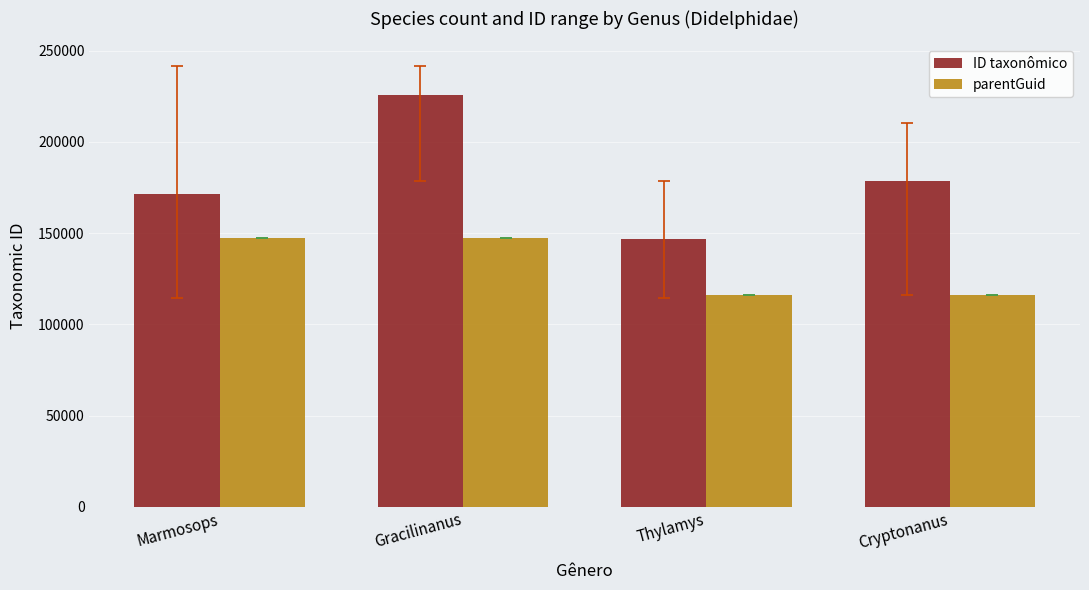

Rank the categories by ID taxonômico value from highest to lowest.

Gracilinanus, Cryptonanus, Marmosops, Thylamys